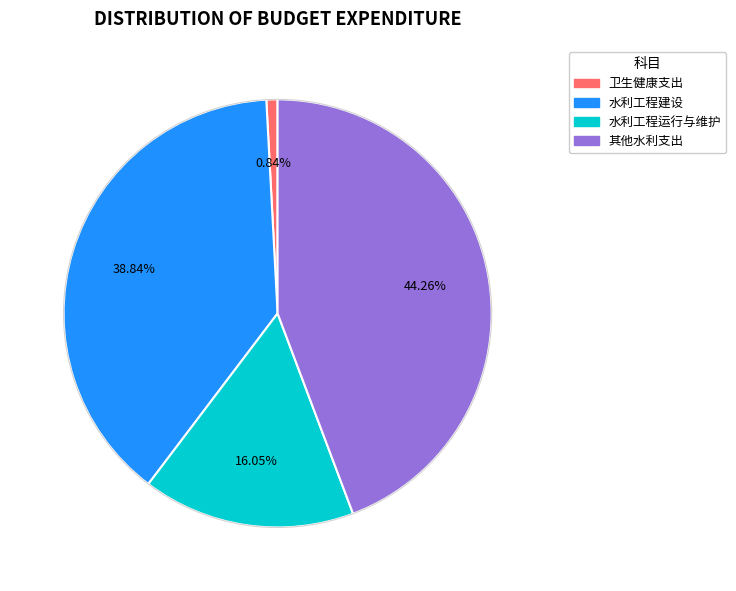

Does any single category account for the majority?

No